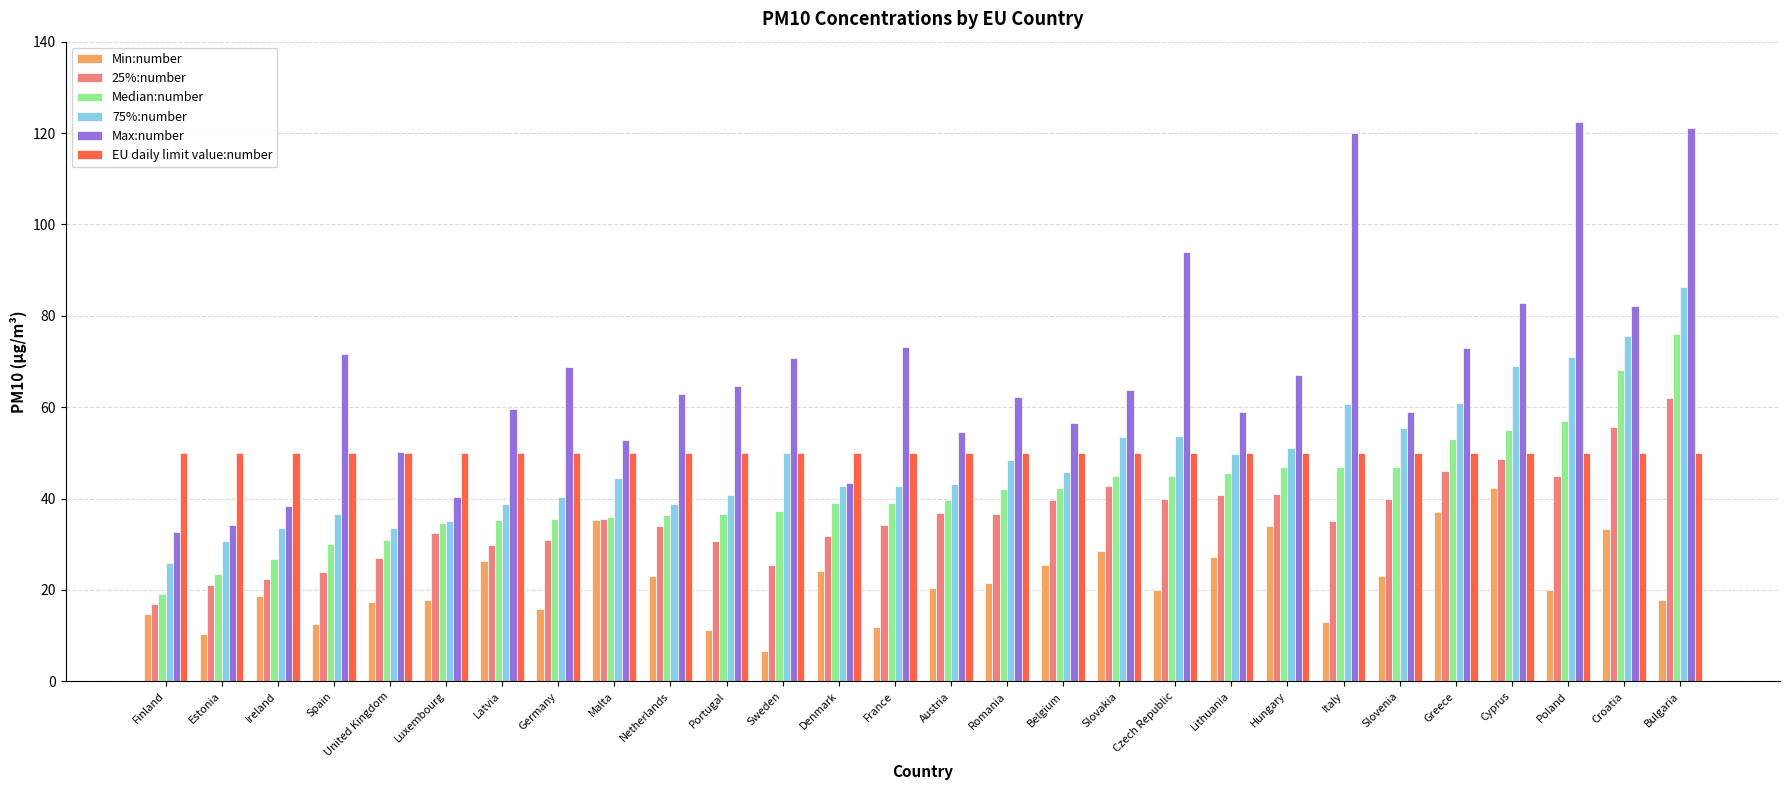

How many groups of bars are there?

28